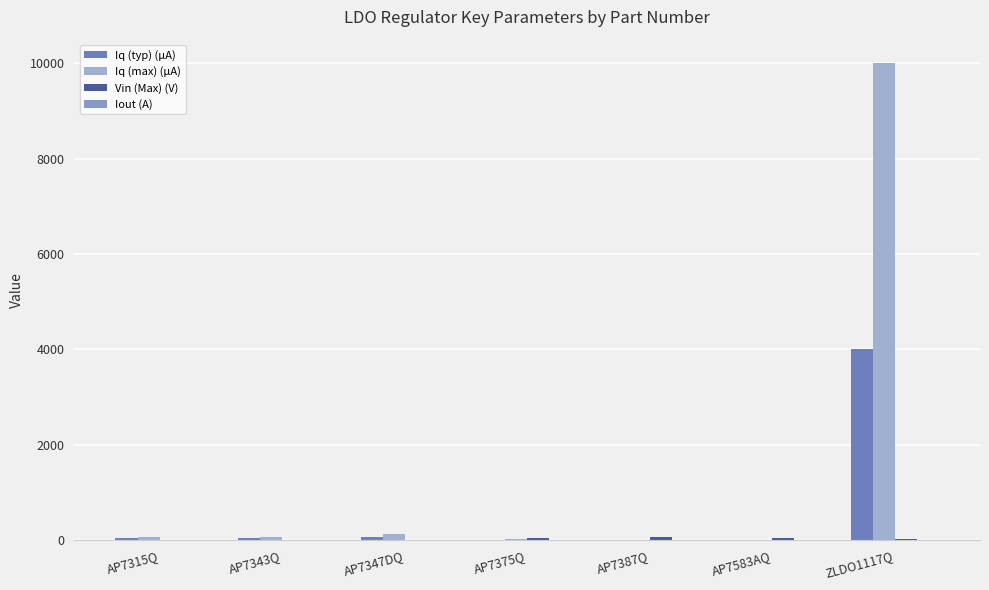

Read the Iq (max) (µA) value at ZLDO1117Q.

10000.0